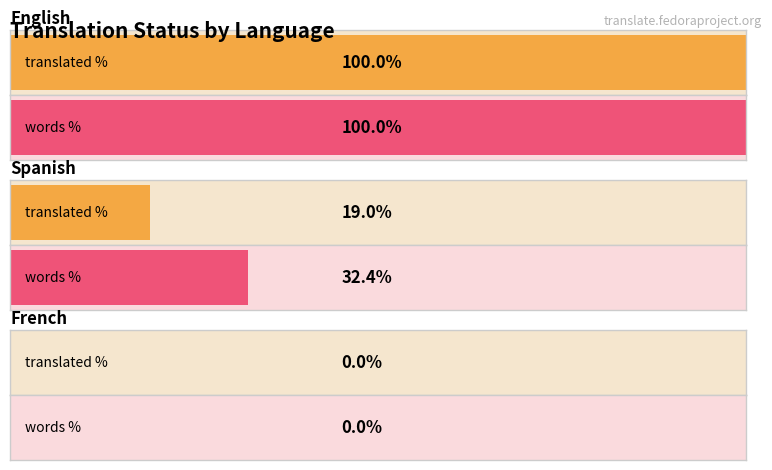

Which has a higher value, English or Spanish?

English